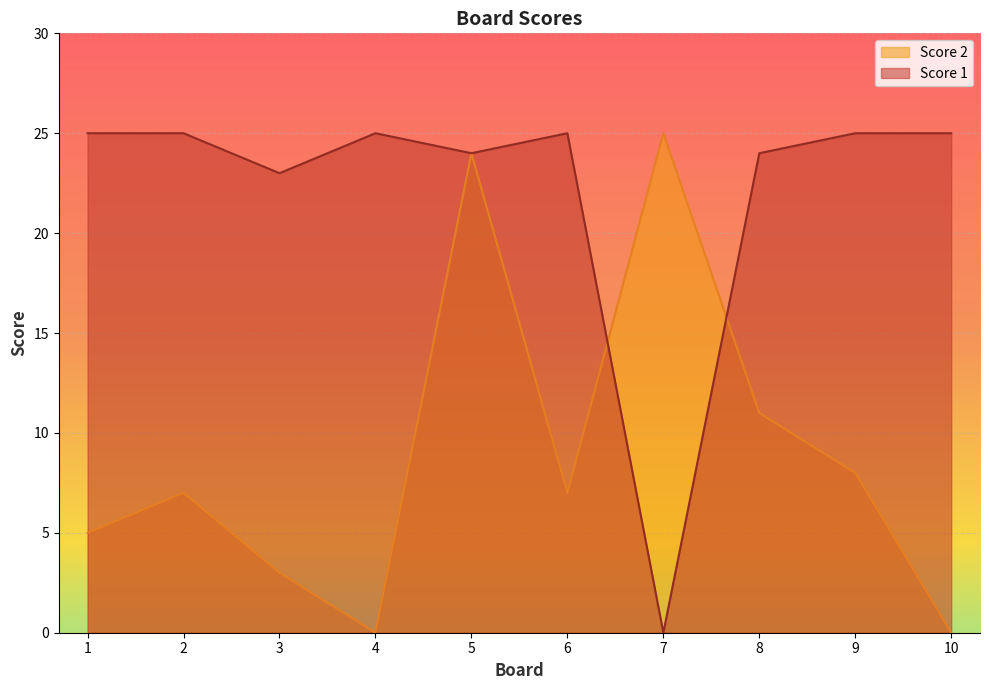

Which label corresponds to the largest value in the chart?

7